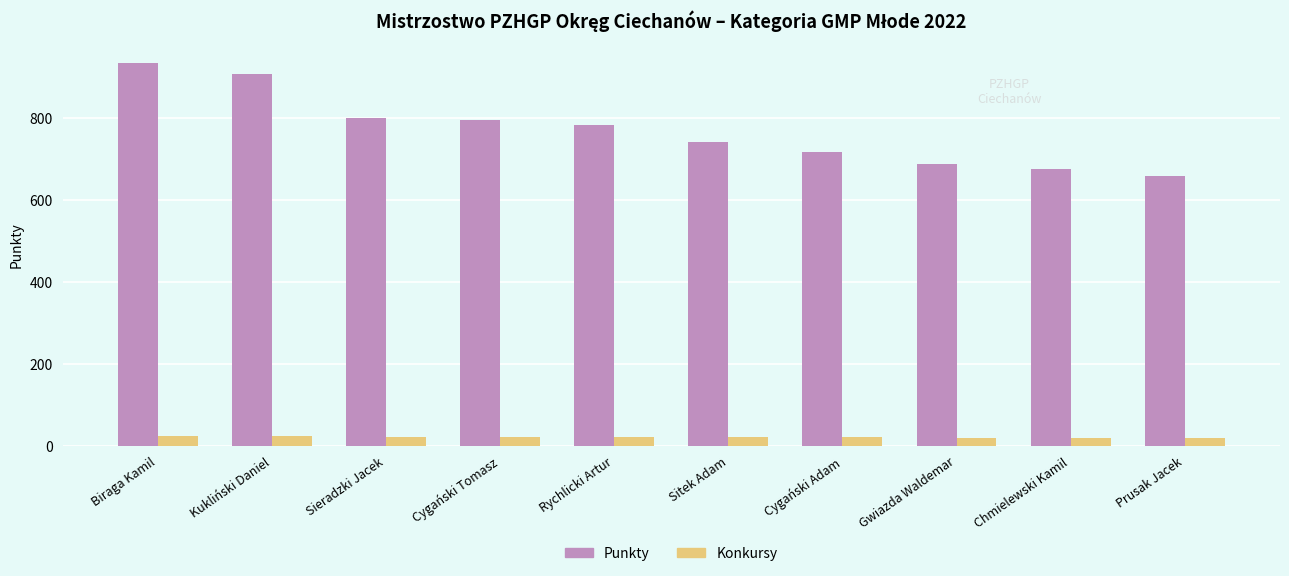

What is the maximum value for Konkursy?

24.0